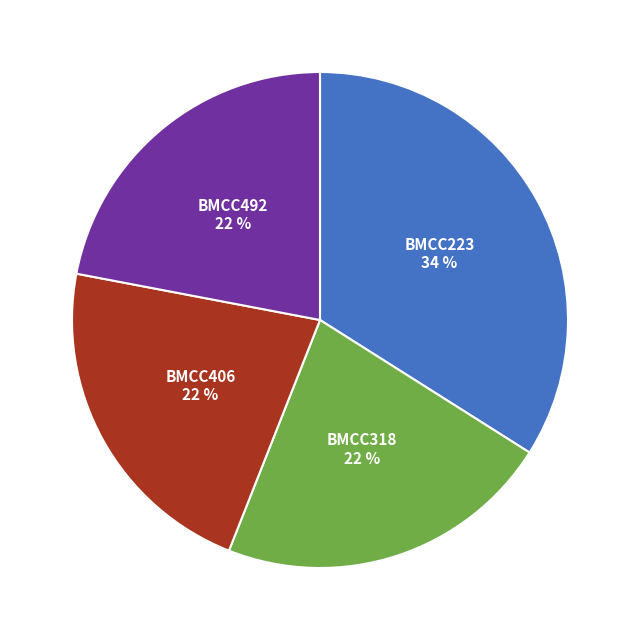

To the nearest percent, what is the difference between the largest and smallest slice percentages?

12%